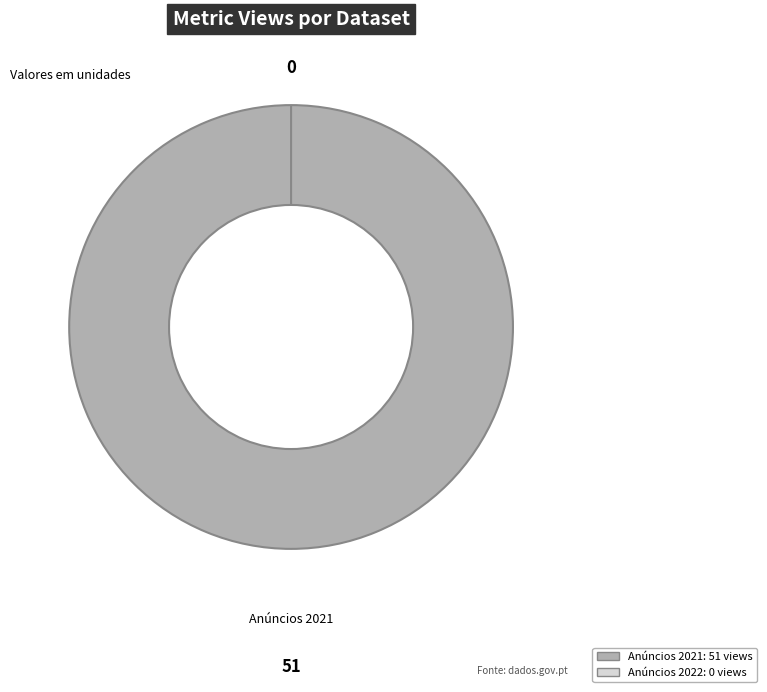

Rank the categories by value from lowest to highest.

Contratacao-publica-anuncios-2022, Contratacao-publica-anuncios-2021